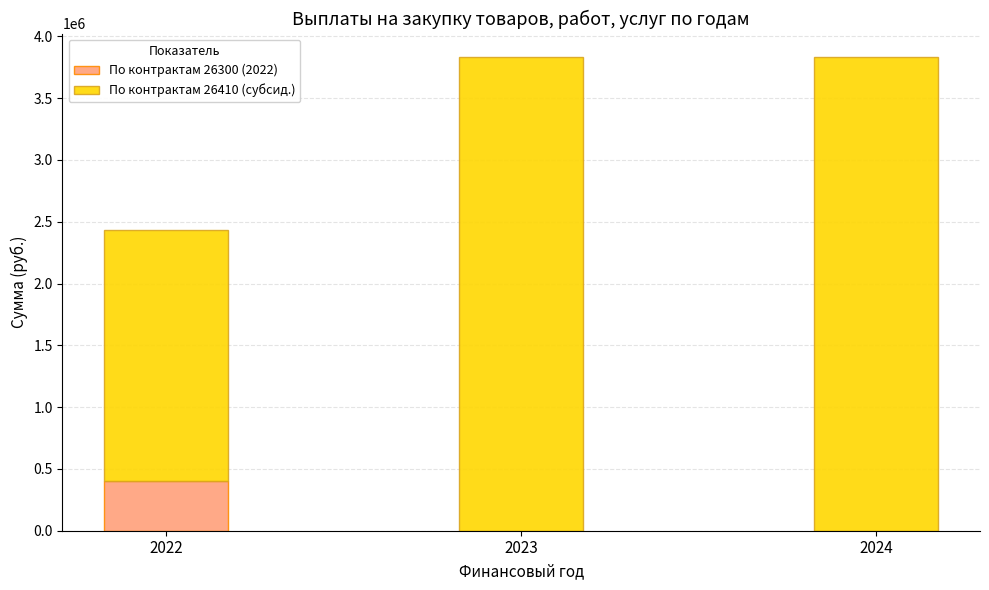

What is the total value across all series at 2023?

3830500.0